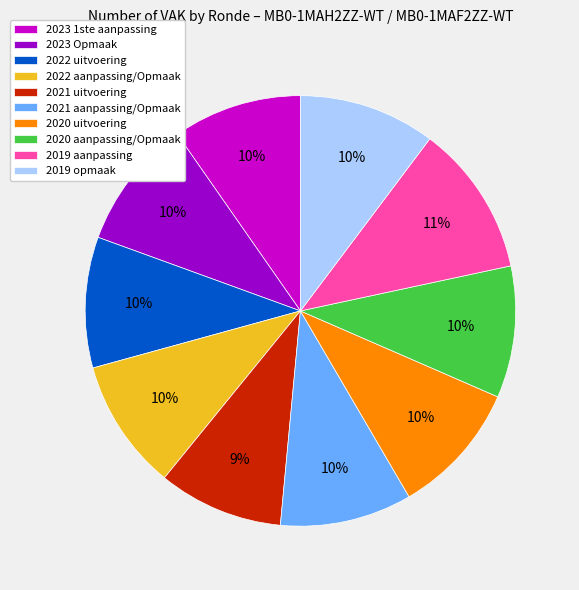

The 2020 uitvoering slice represents 1% of the pie. True or false?

False